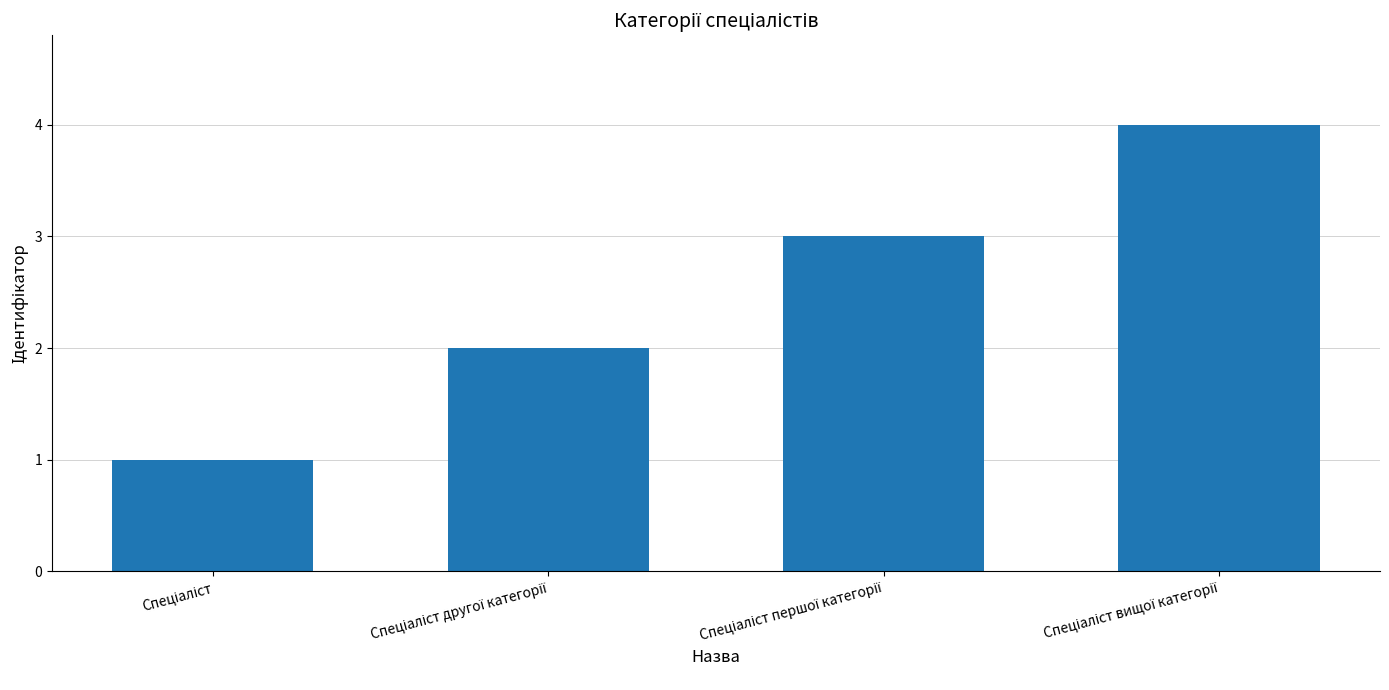

What is the greatest value displayed?

4